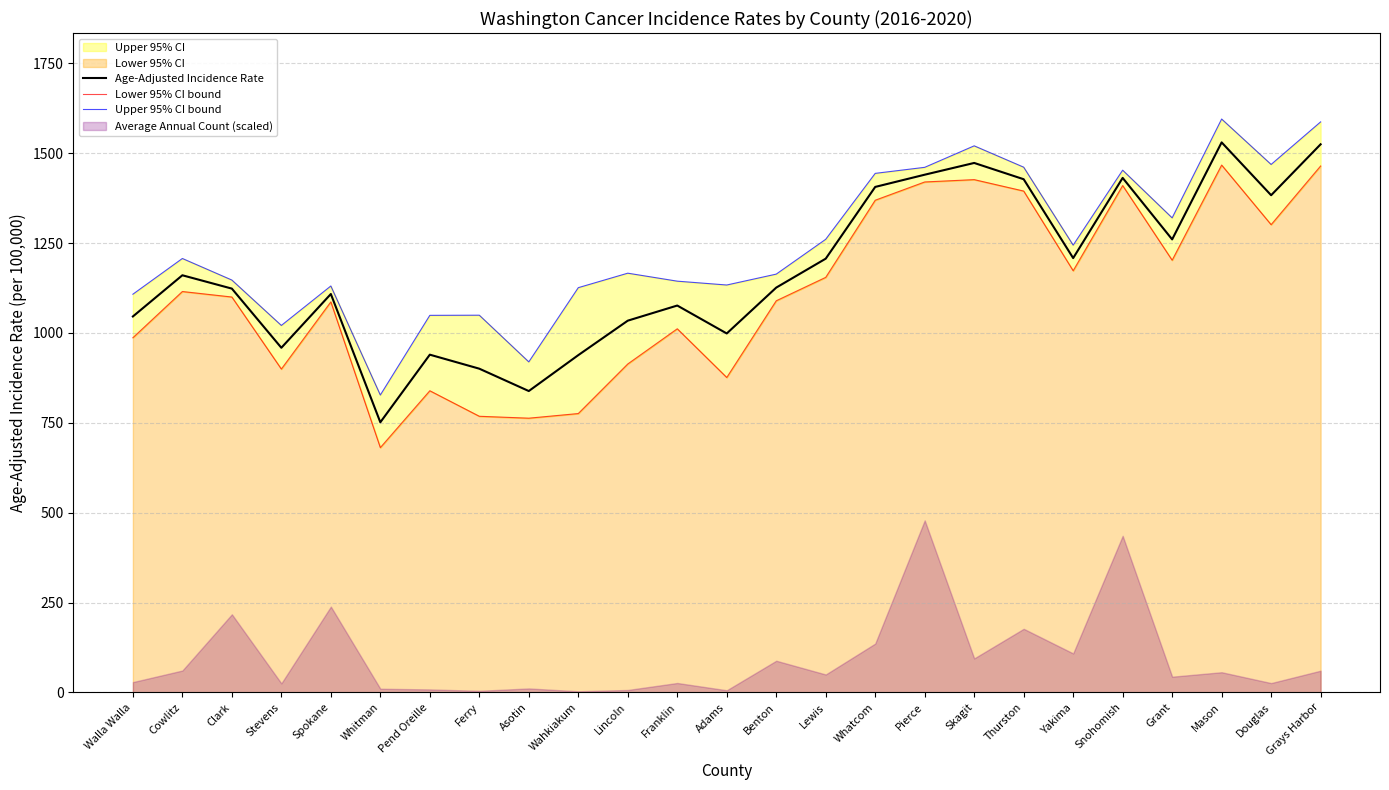

True or false: Lower 95% CI bound and Age-Adjusted Incidence Rate cross at least once.

False